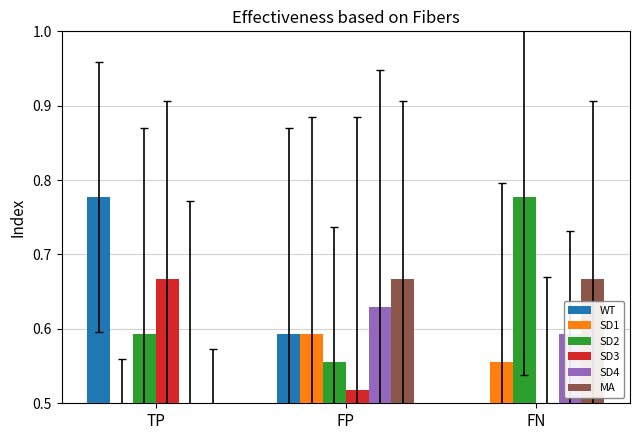

What is the label of the 3rd bar from the right?

TP